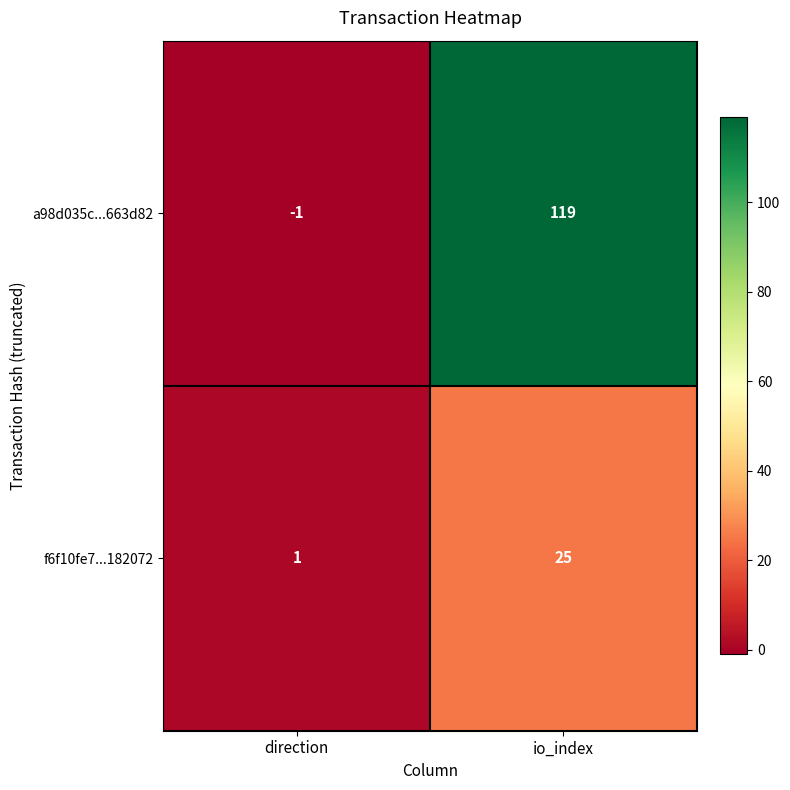

At which label does f6f10fe7...182072 reach its peak?

io_index